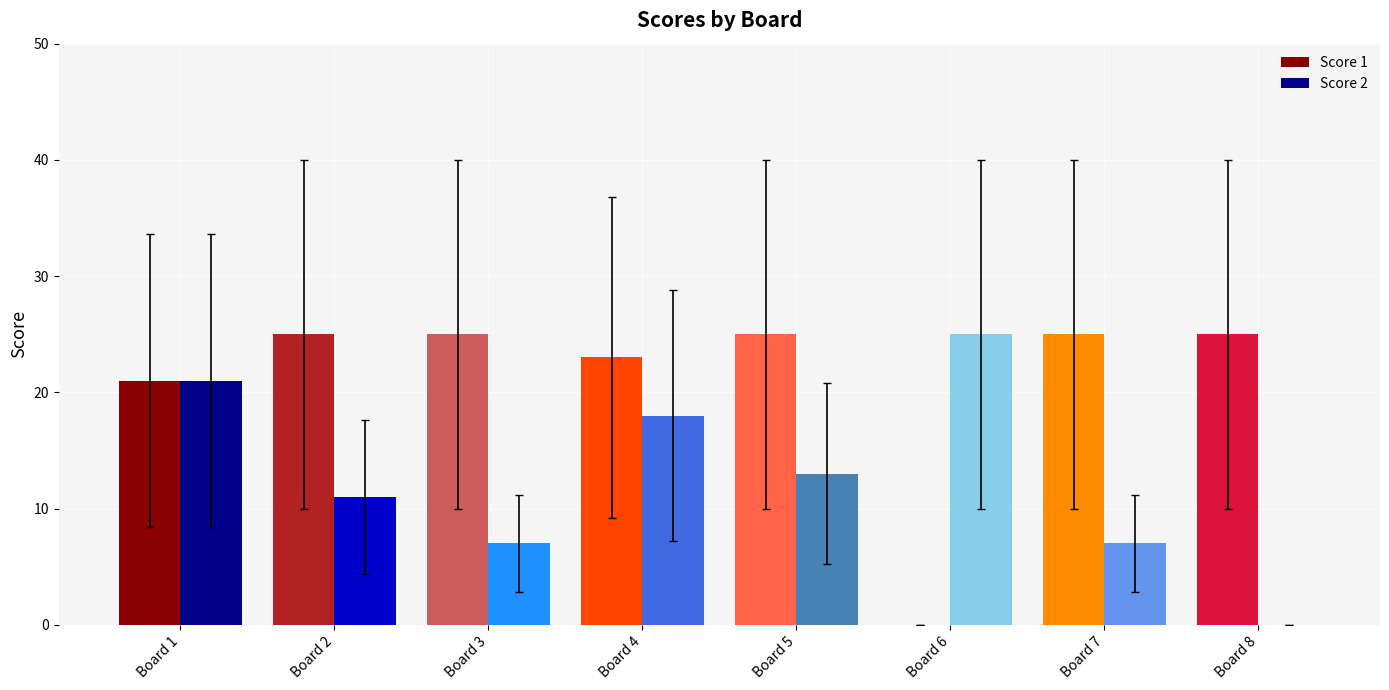

Between Board 5 and Board 6, which series saw the biggest shift?

Score 1